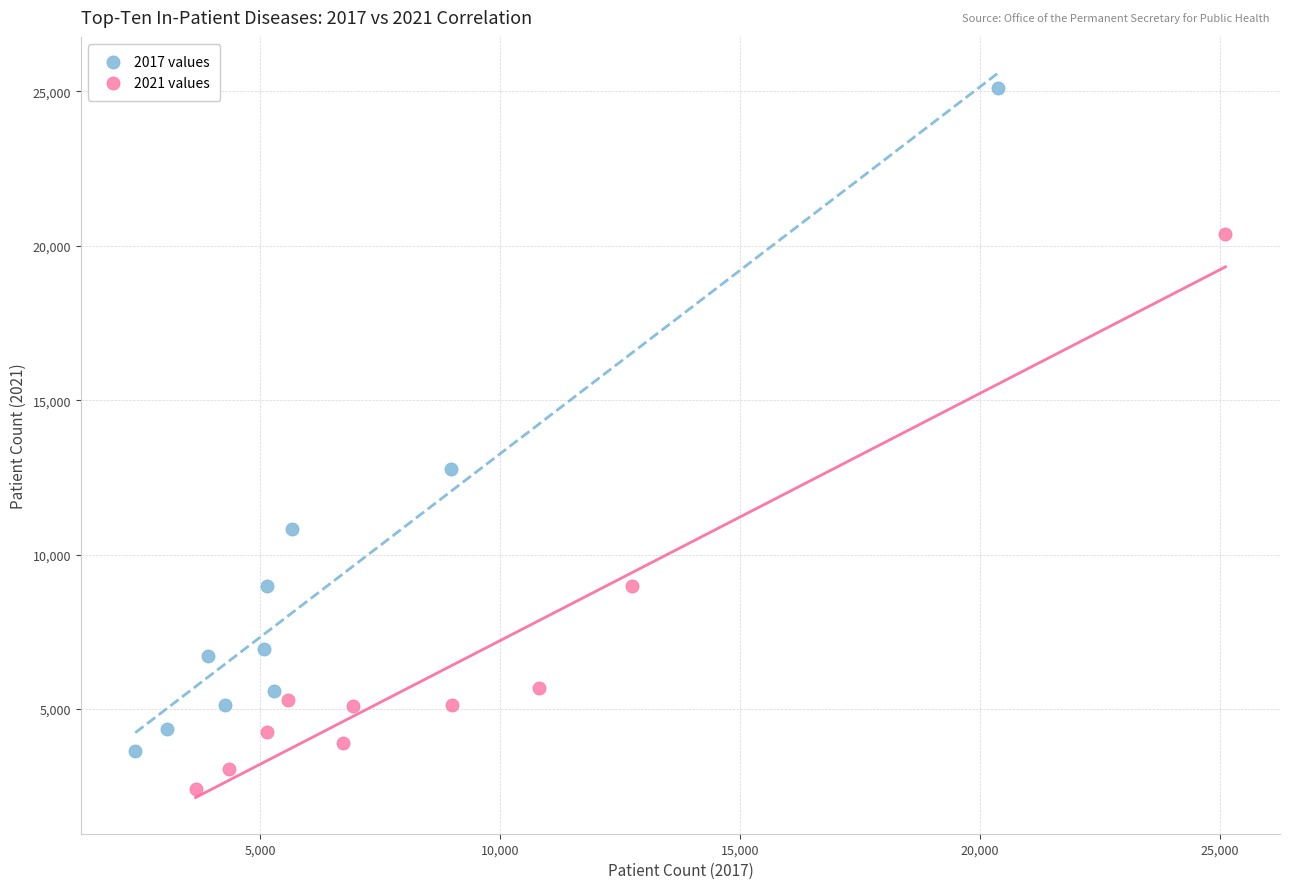

Which series contains the lowest Y value?

2021 values